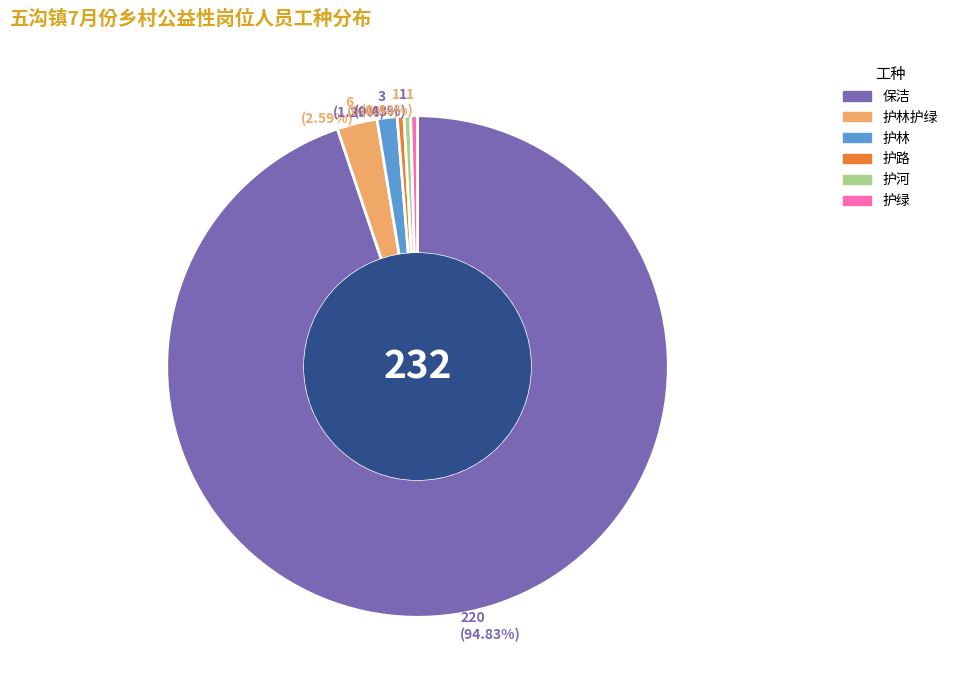

What portion of the pie excludes 护路?

99.6%